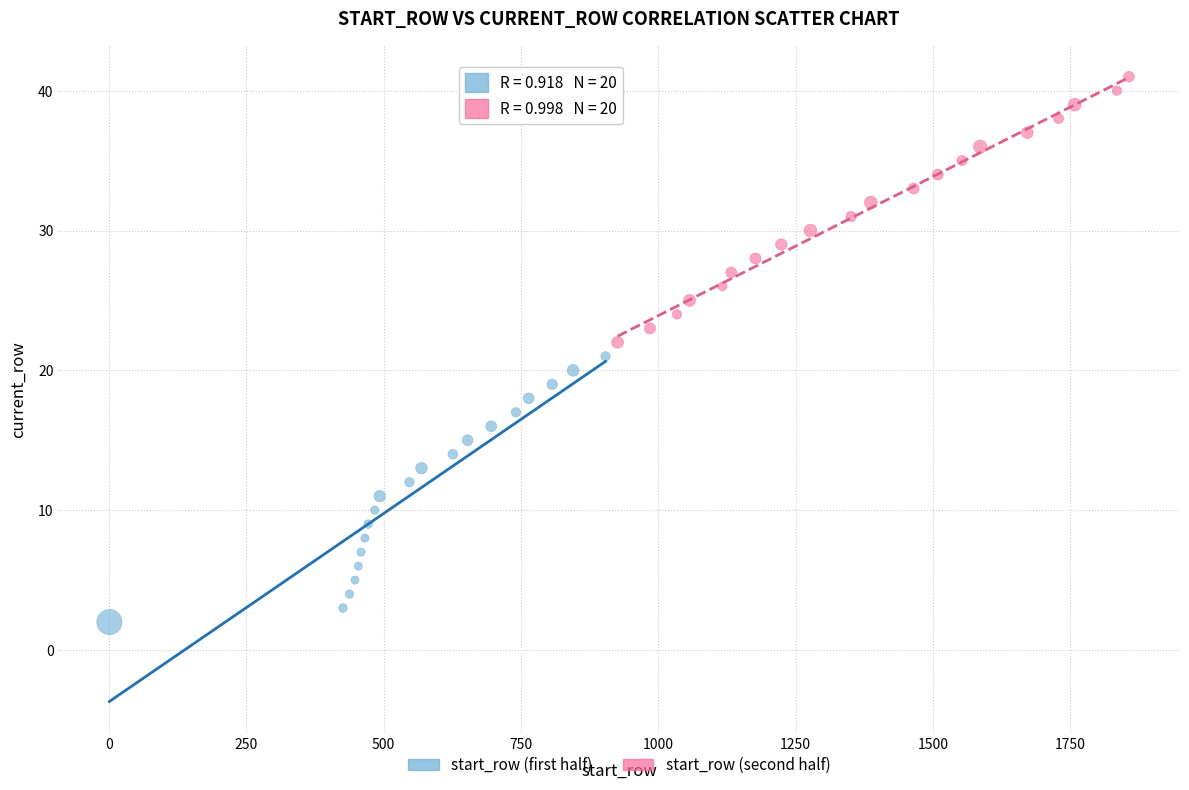

Which series contains the lowest Y value?

start_row (first half)